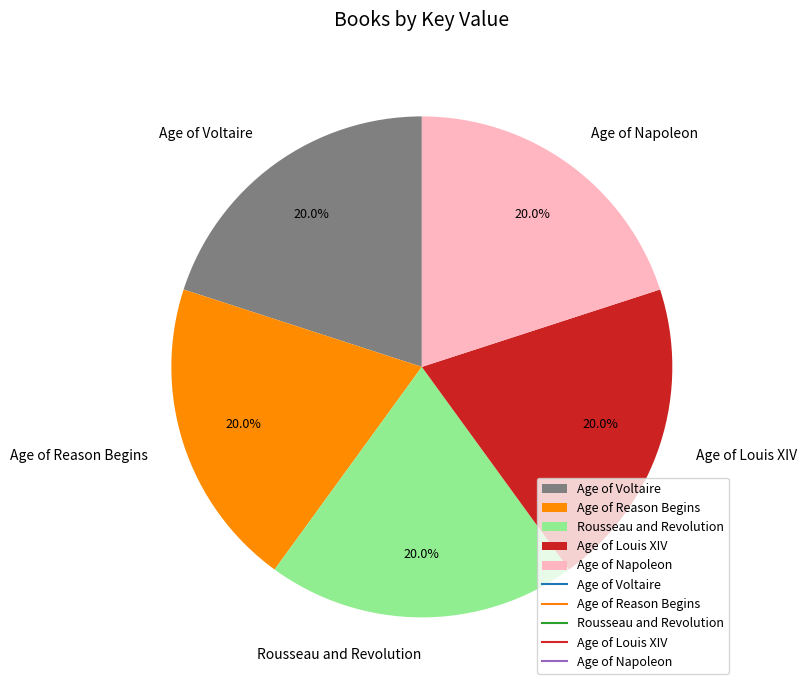

How much of the chart is everything except Age of Napoleon?

80.0%